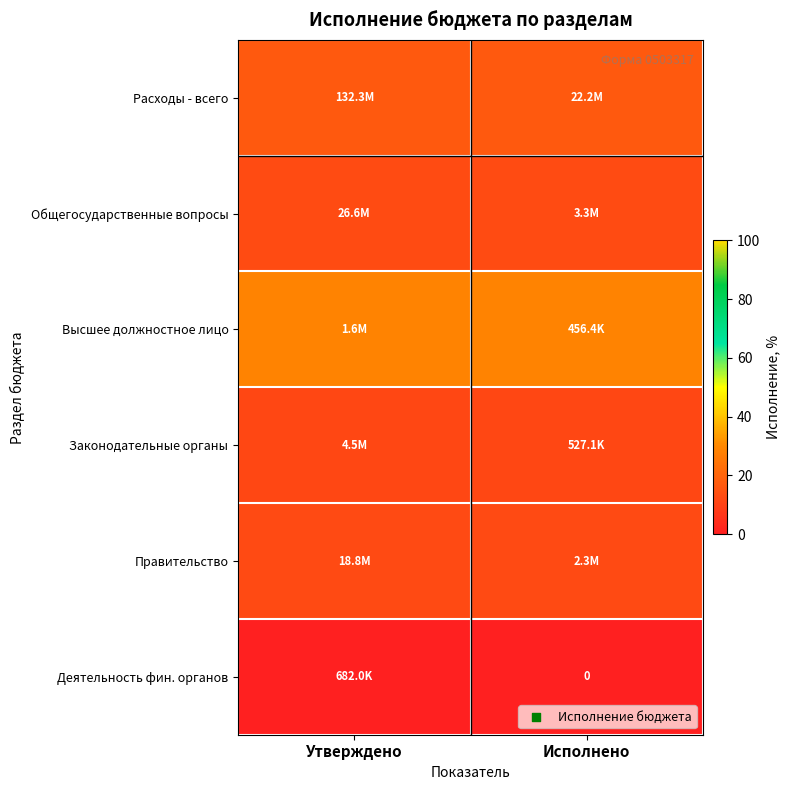

At which category is the sum across all series the highest?

Утверждено